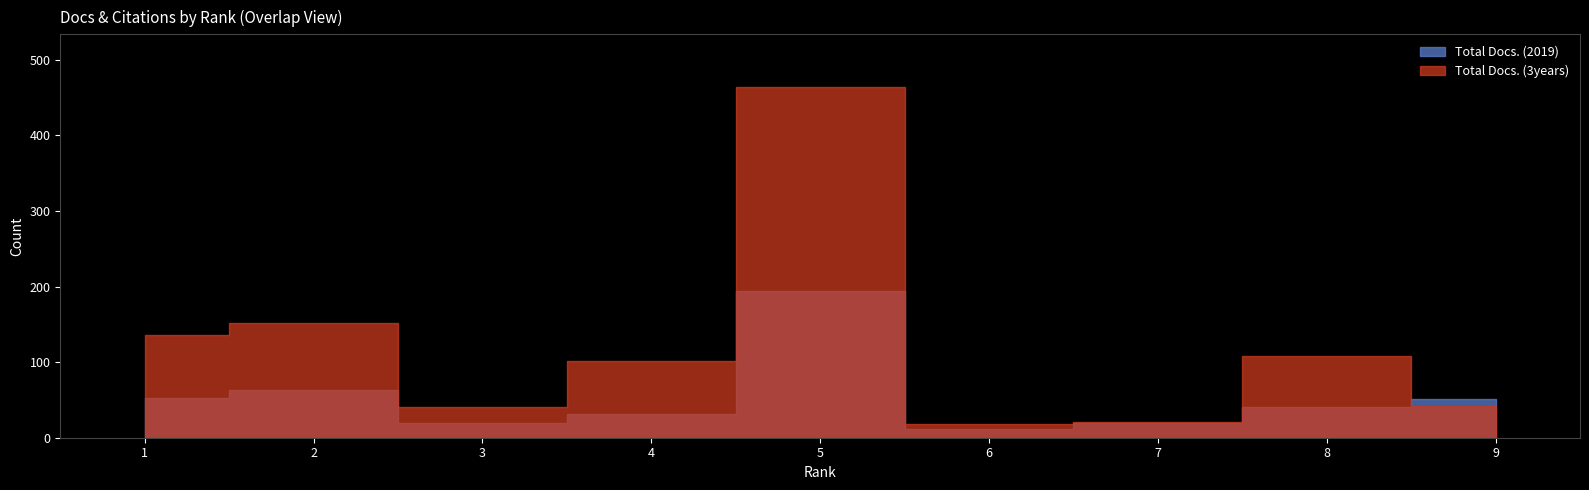

How many values in the Total Docs. (3years) series exceed 101?

4